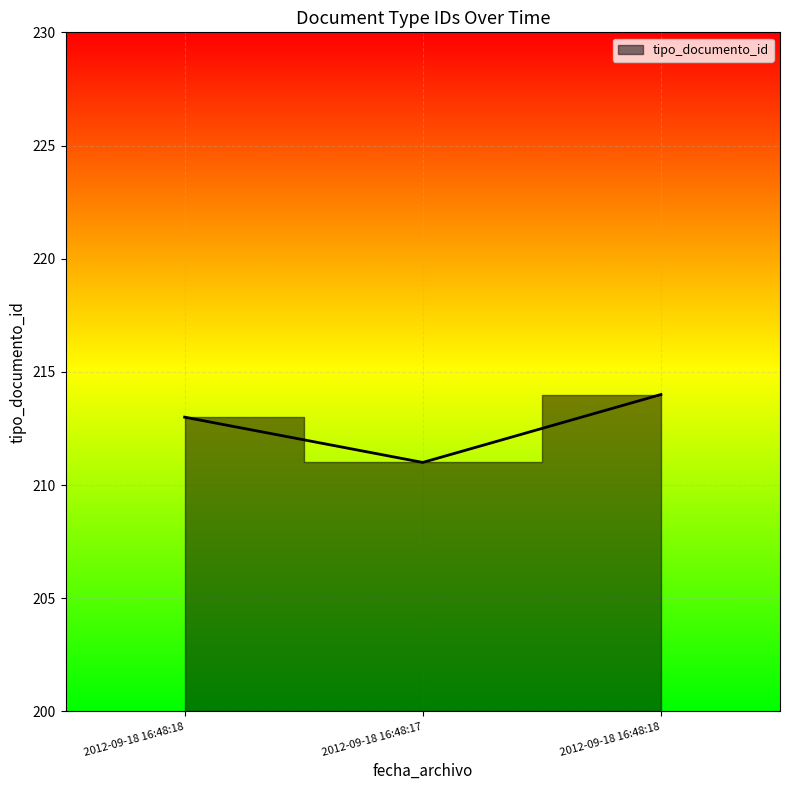

The value at 2012-09-18 16:48:17 is 211. True or false?

True